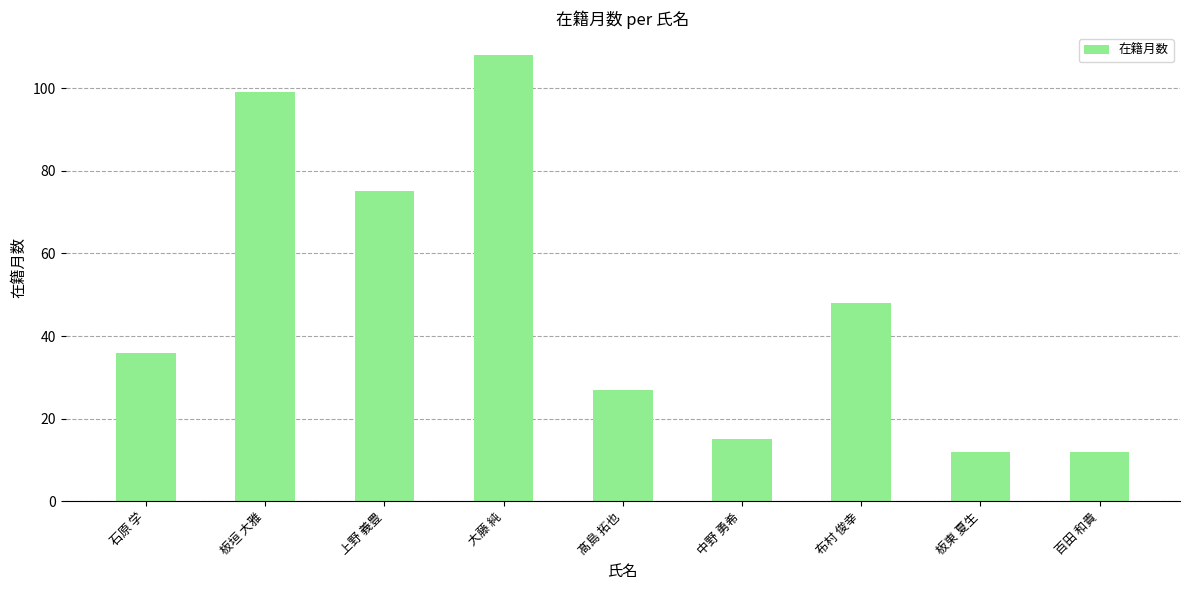

True or false: the data shows 7 at 板東 夏生.

False